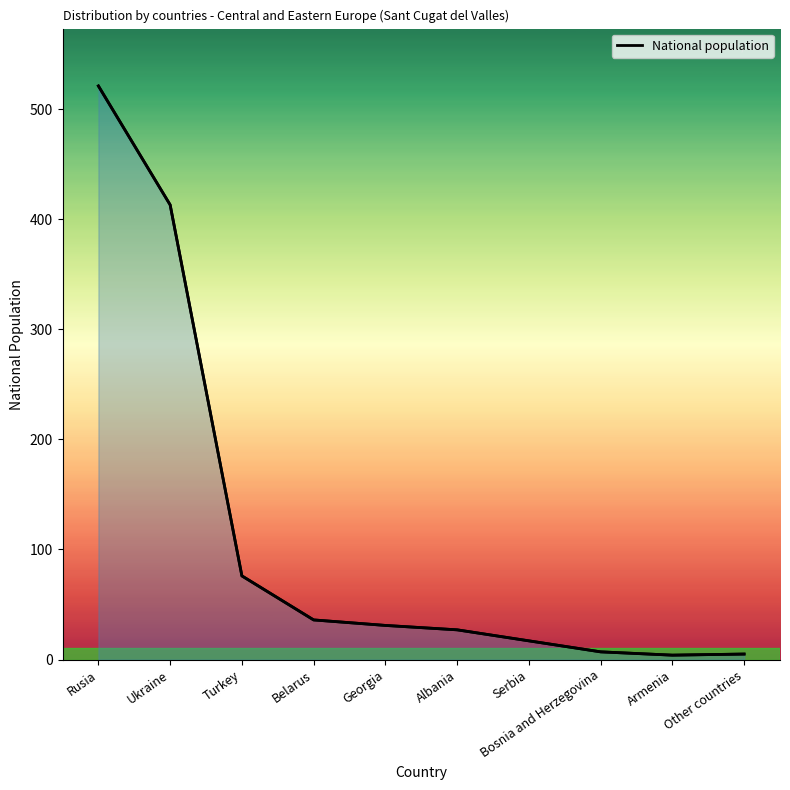

Where does the data first go above 31?

Rusia